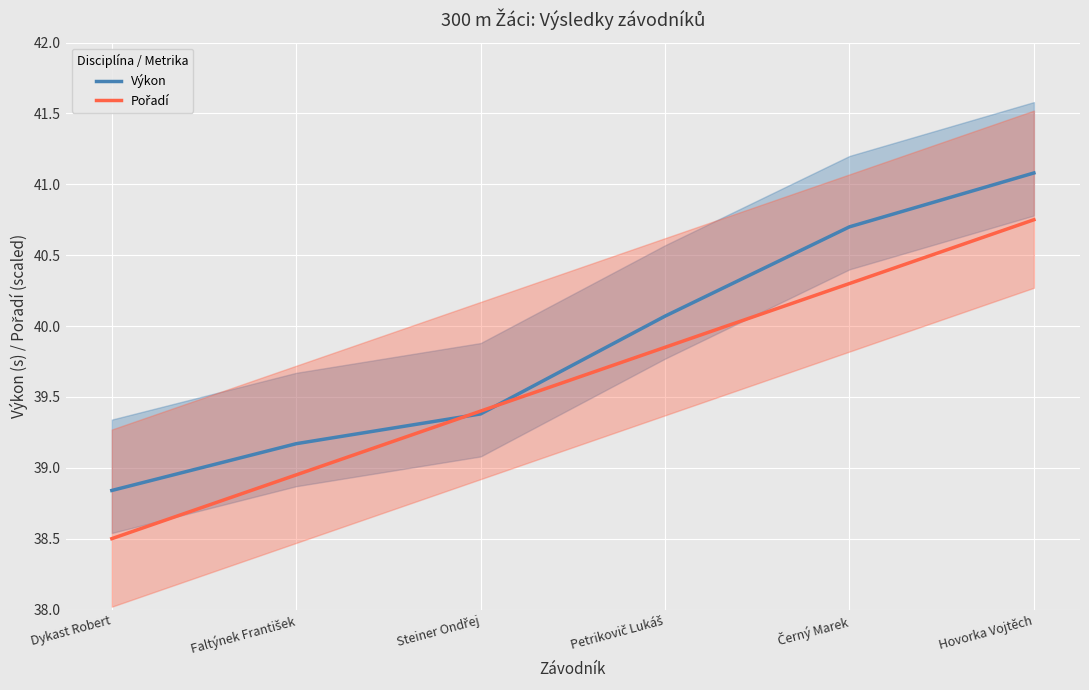

At which category is the sum across all series the highest?

Hovorka Vojtěch